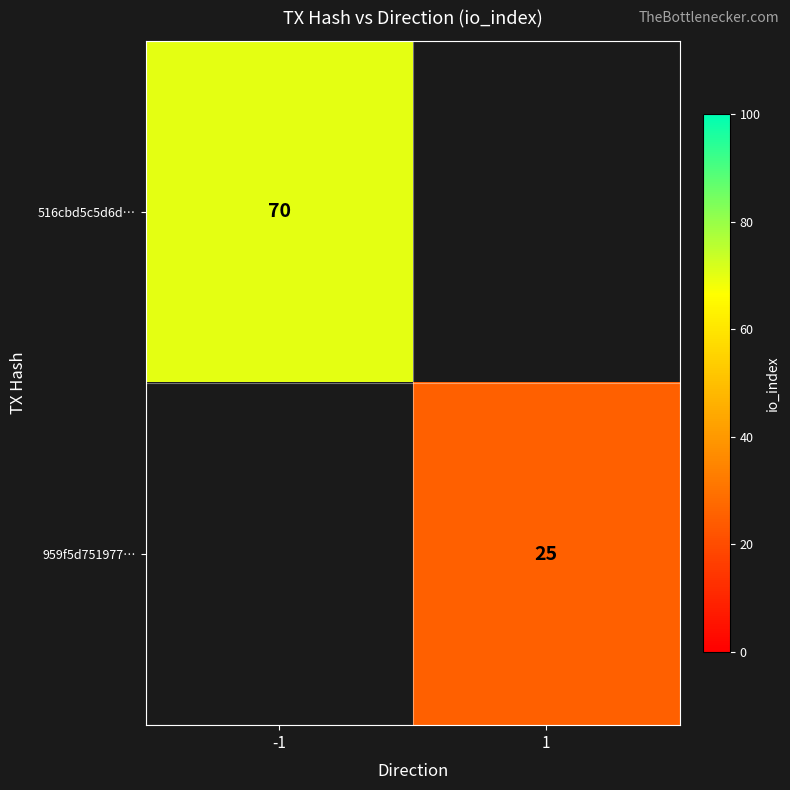

The 516cbd5c5d6d… series shows 47 at -1. True or false?

False